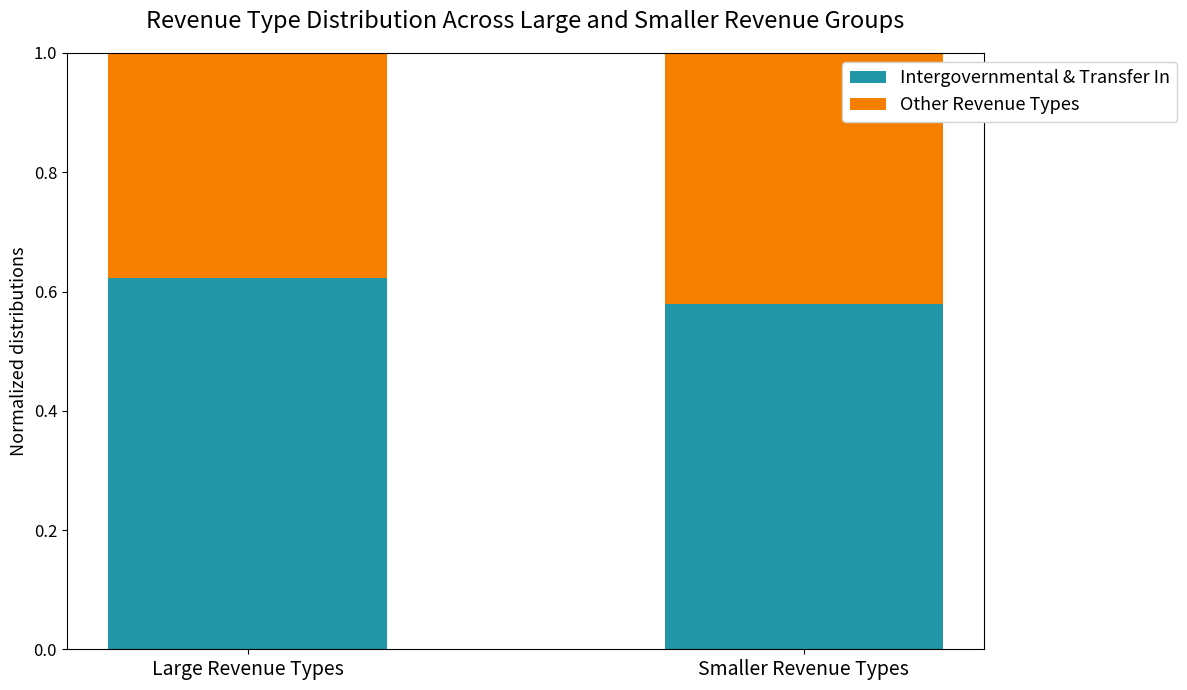

What is the total value across all series at Large Revenue Types?

1.0